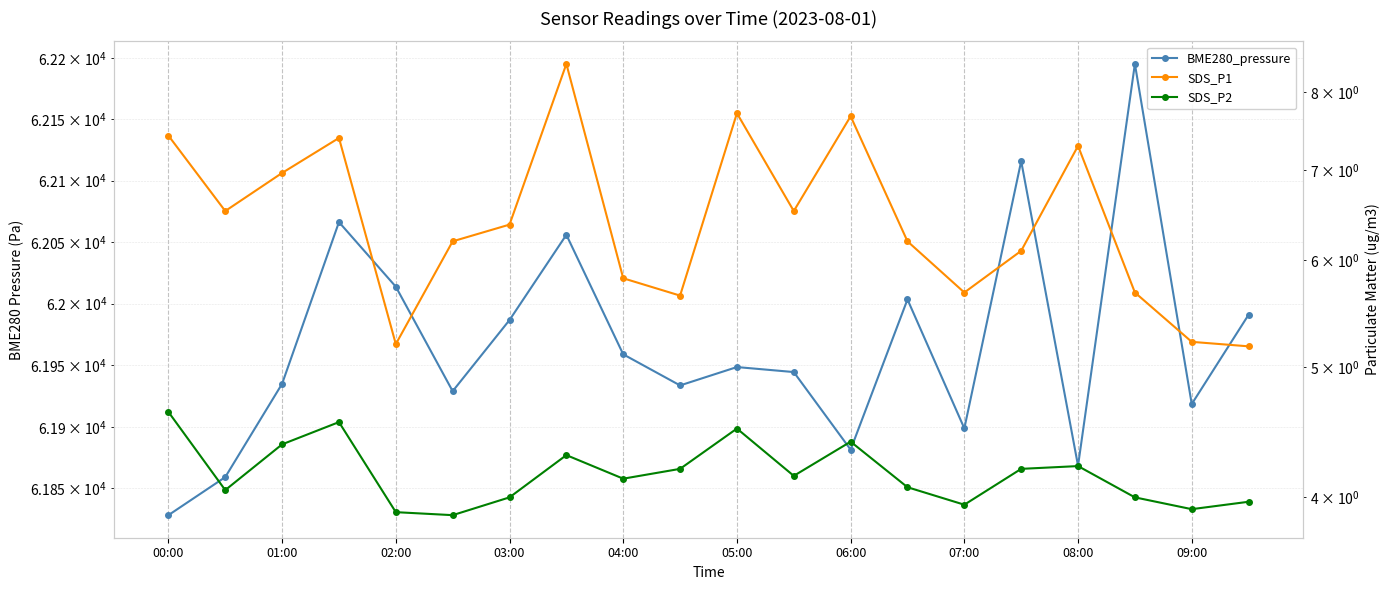

What is the total value across all series at 00:00?

61840.4